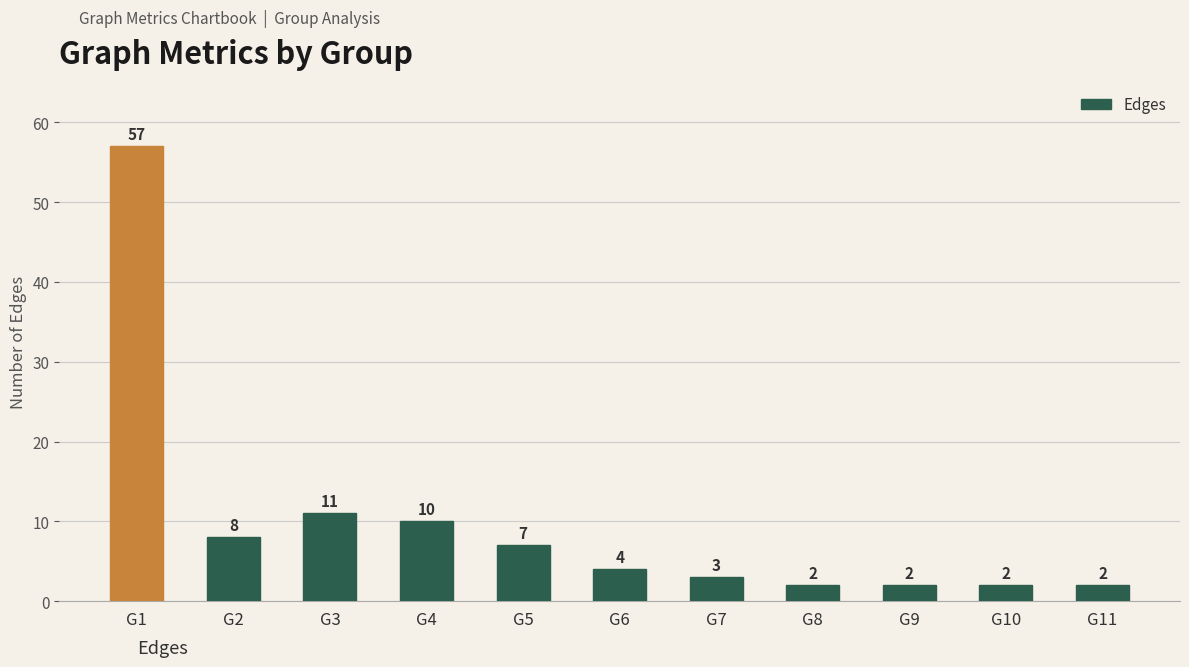

How many data points are less than 4?

5